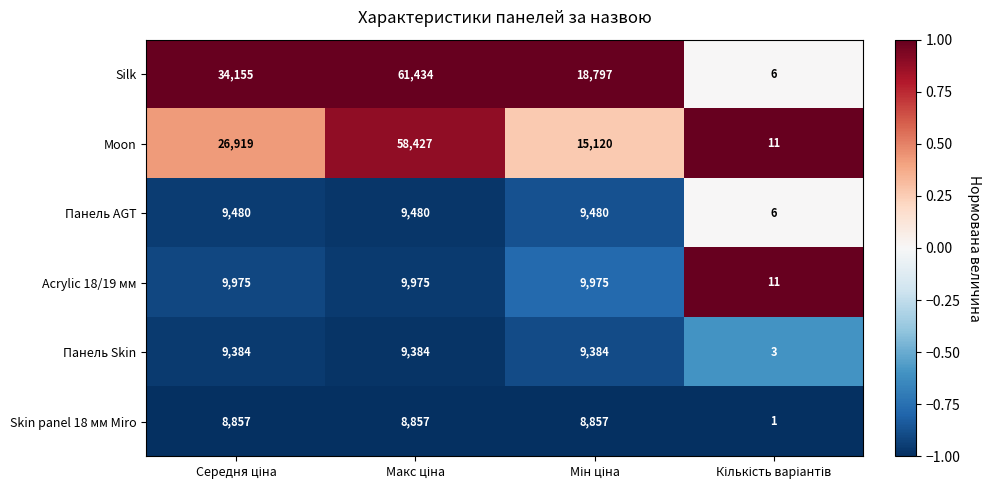

What is the smallest value displayed?

1